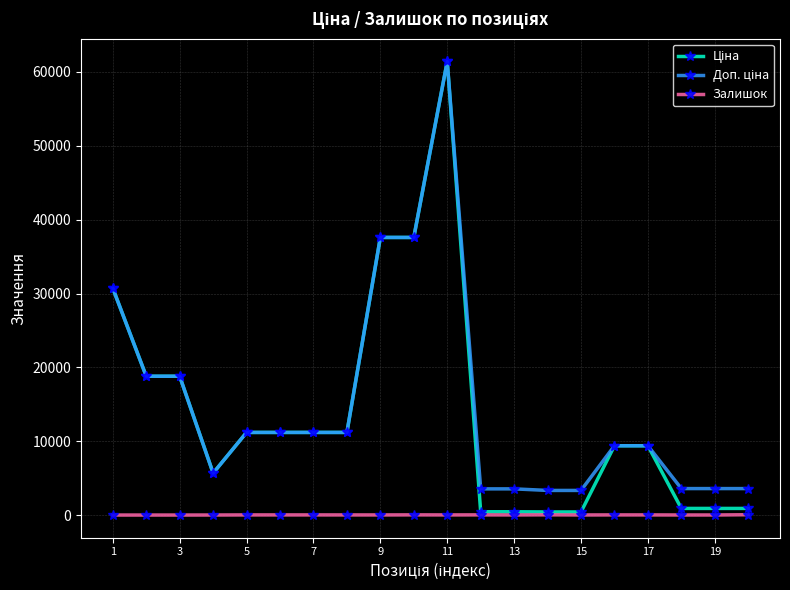

True or false: Залишок has more than 0 points higher than both neighbors.

True